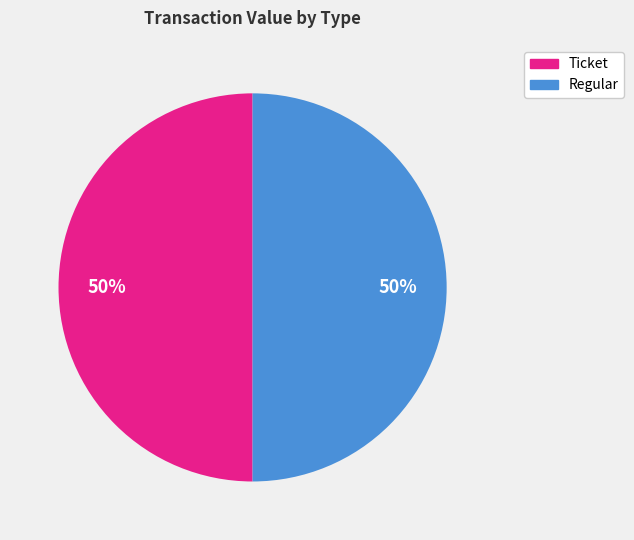

How many slices are in this pie chart?

2